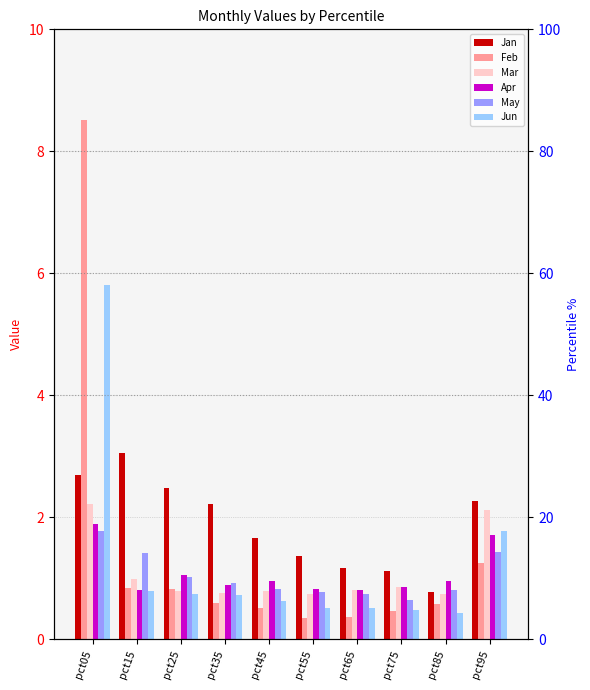

What is the spread (max minus min) of values at pct65?

0.8